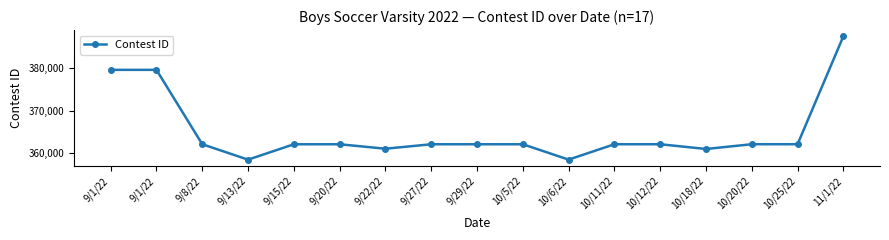

Rank the categories by value from highest to lowest.

11/1/22, 9/1/22, 9/1/22, 9/8/22, 10/25/22, 10/20/22, 10/12/22, 10/11/22, 10/5/22, 9/29/22, 9/27/22, 9/20/22, 9/15/22, 9/22/22, 10/18/22, 10/6/22, 9/13/22